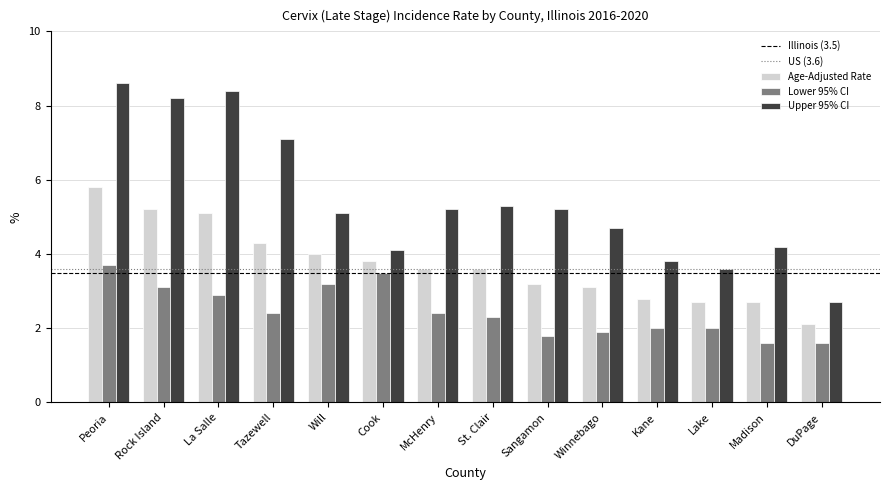

Which series changed the most between Will and DuPage?

Upper 95% CI